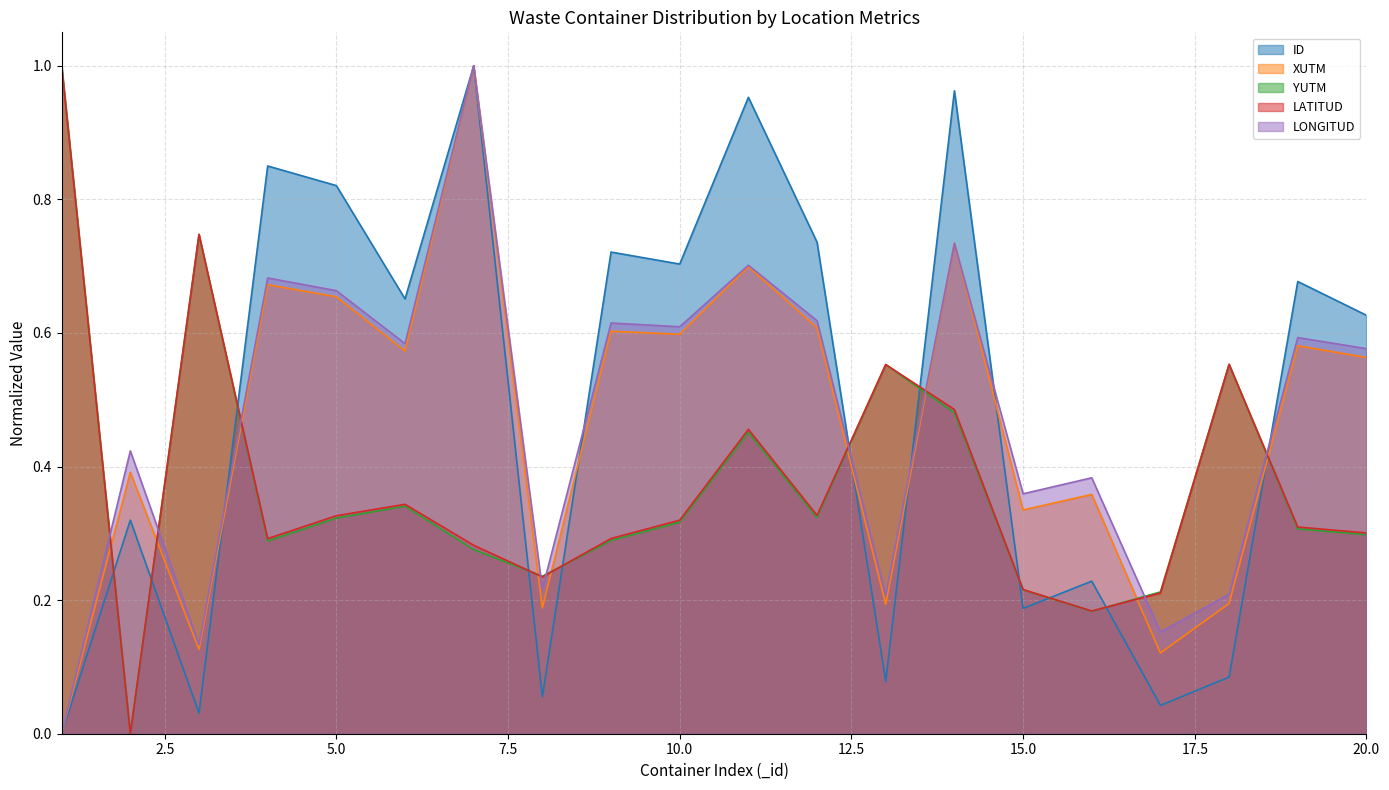

The LATITUD series shows 0.5 at 9. True or false?

False